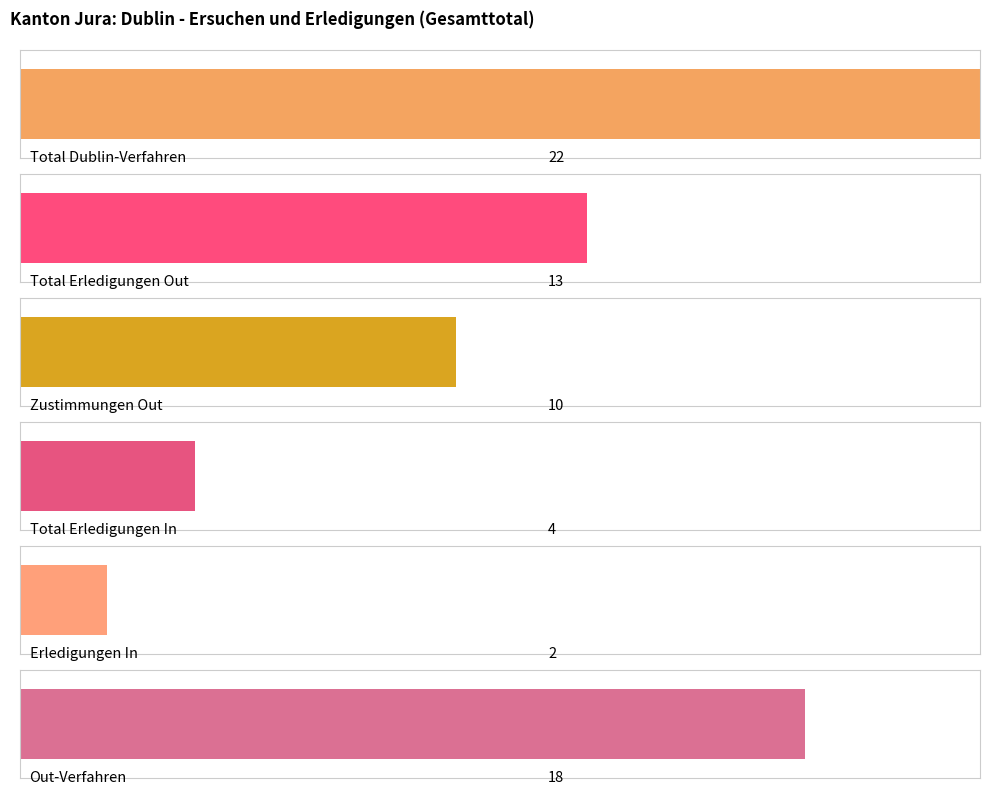

Which series has the largest total across all categories?

Total Dublin-Verfahren